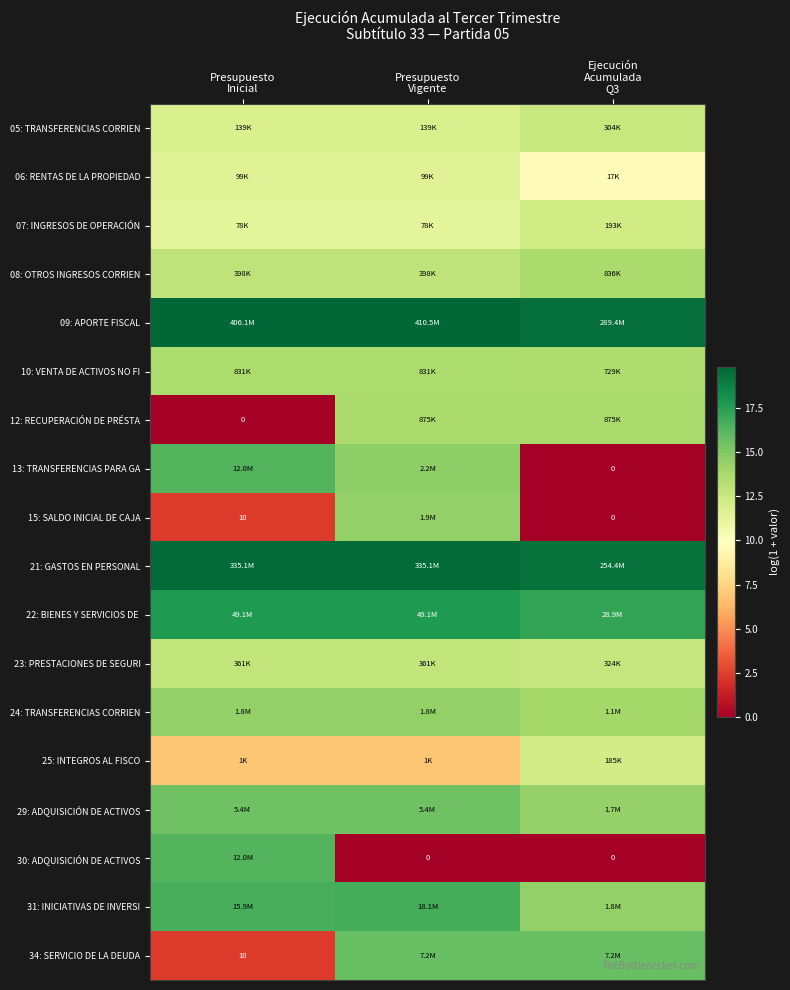

Is the value of 24: TRANSFERENCIAS CORRIEN at Ejecución Acumulada Q3 greater than the value of 12: RECUPERACIÓN DE PRÉSTA at Presupuesto Inicial?

Yes